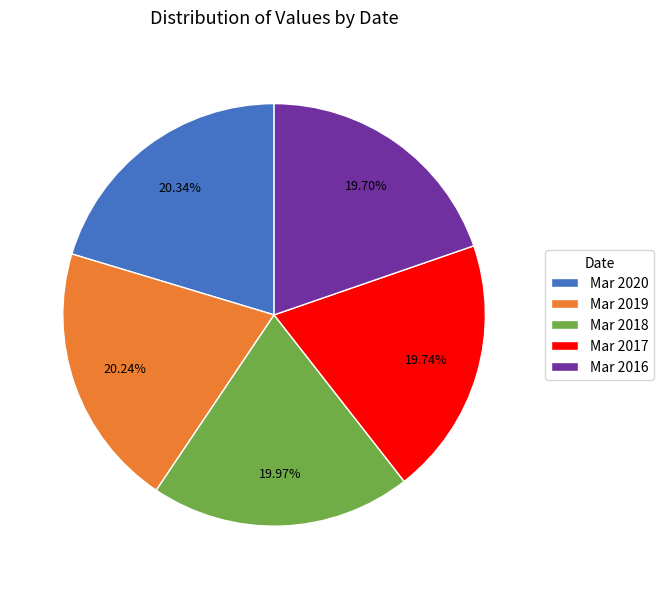

Approximately how many times larger is the value at Mar 2019 compared to Mar 2017?

1.0